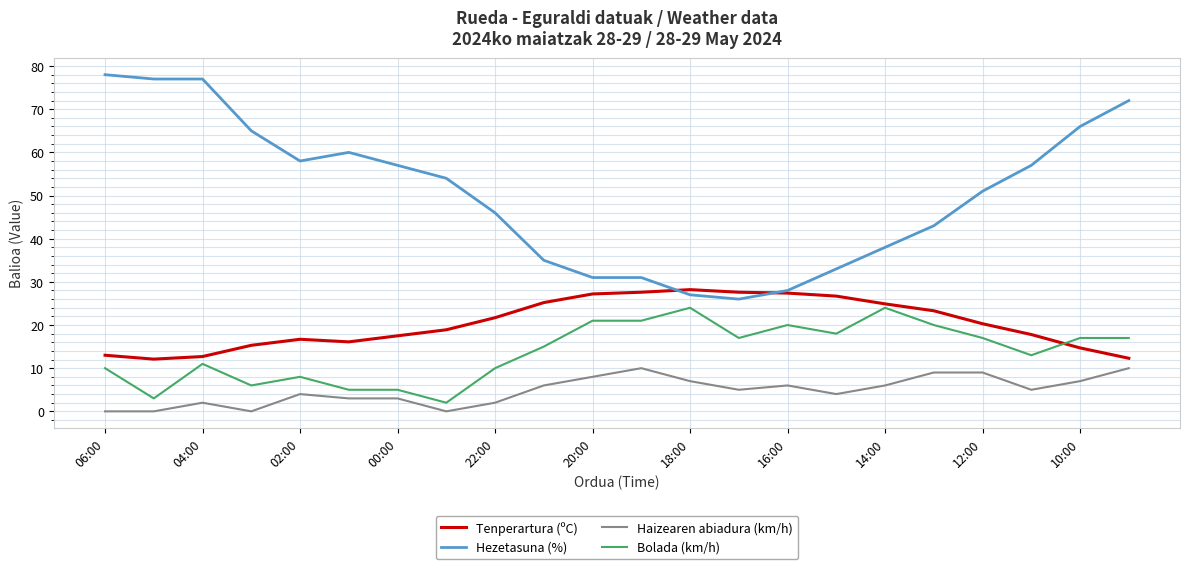

Rank the series by their maximum value, from lowest to highest.

Haizearen abiadura (km/h), Bolada (km/h), Tenperartura (ºC), Hezetasuna (%)